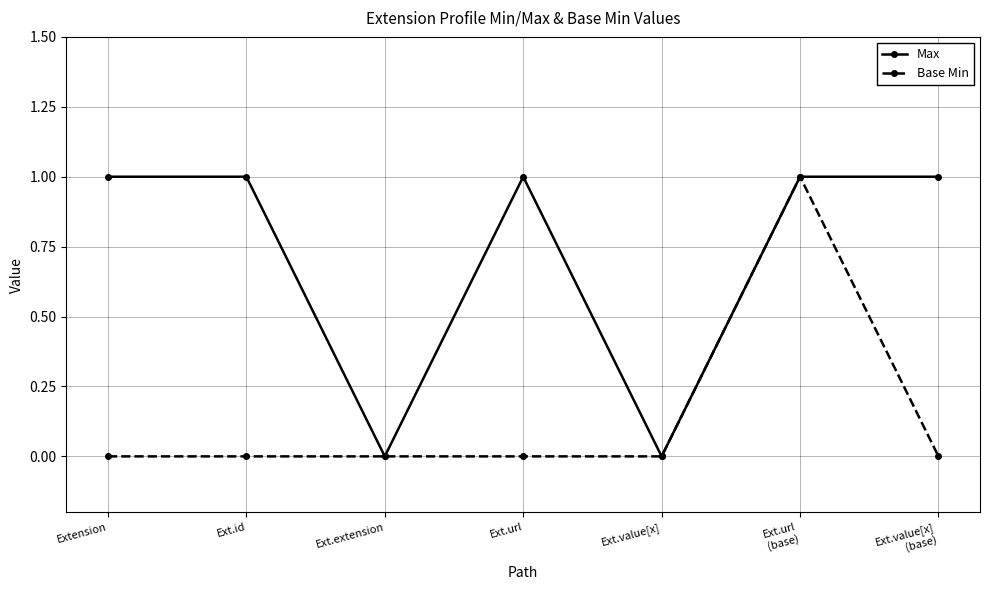

How many distinct data groups are displayed?

2